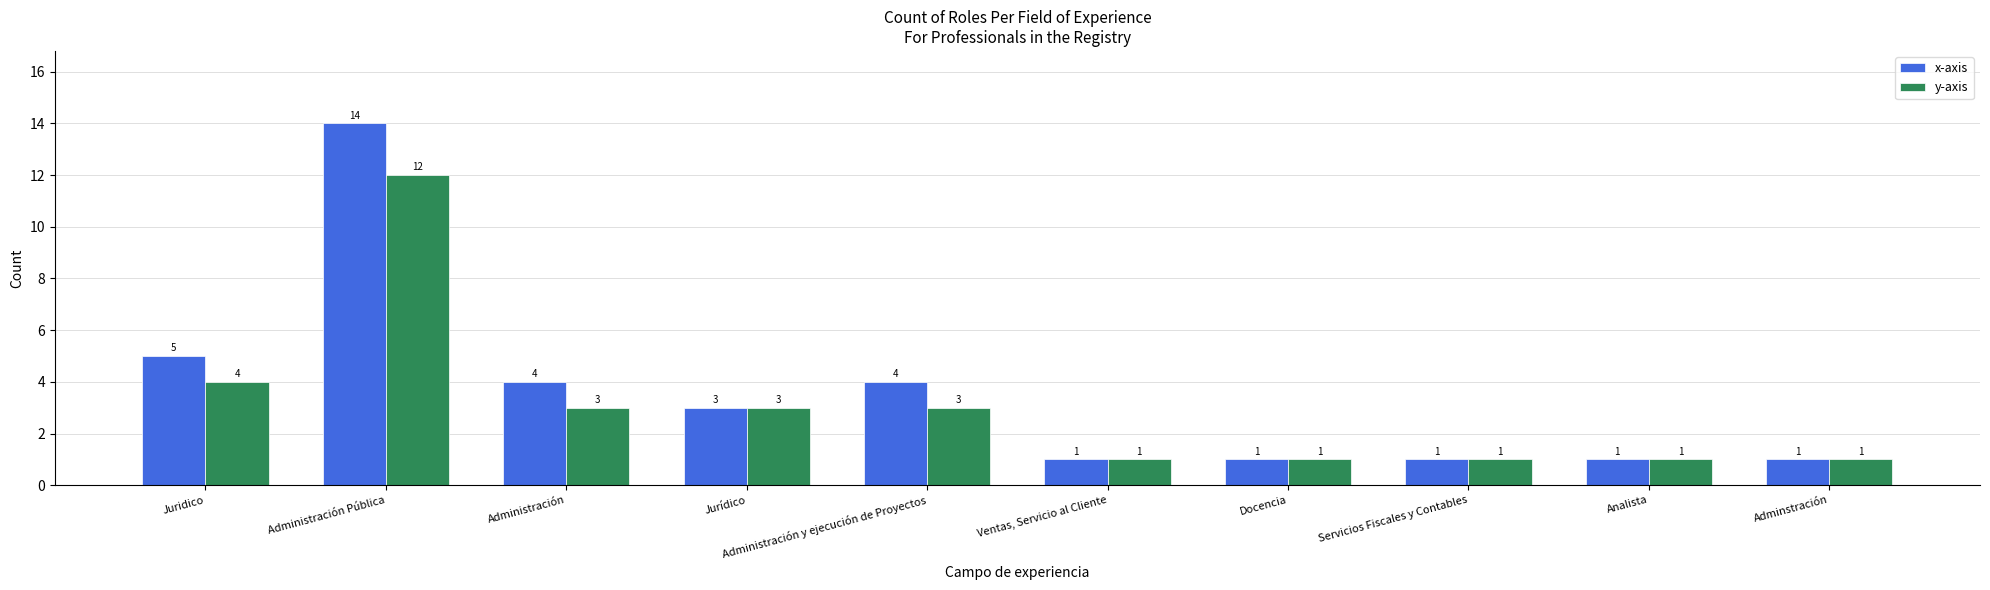

What is the sum of all y-axis values?

30